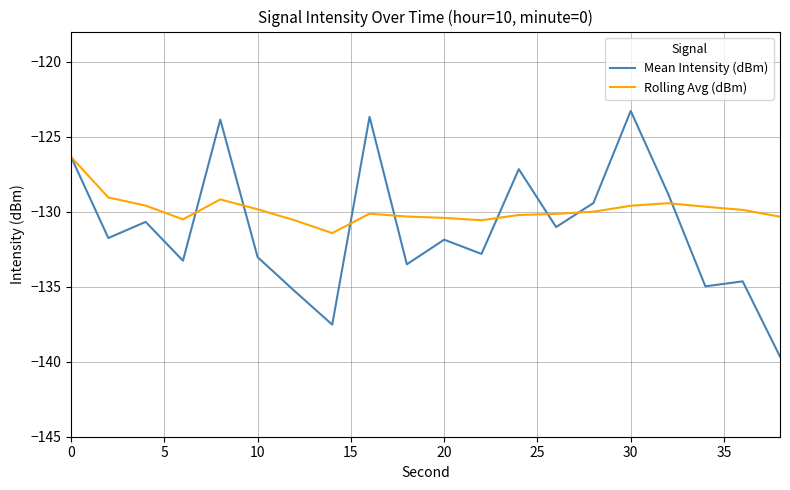

Which series ends up on top after the final intersection of Mean Intensity (dBm) and Rolling Avg (dBm)?

Rolling Avg (dBm)